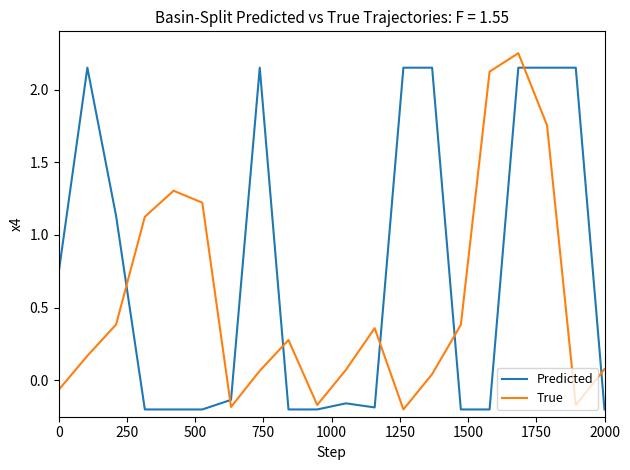

Which series ends up on top after the final intersection of True and Predicted?

True